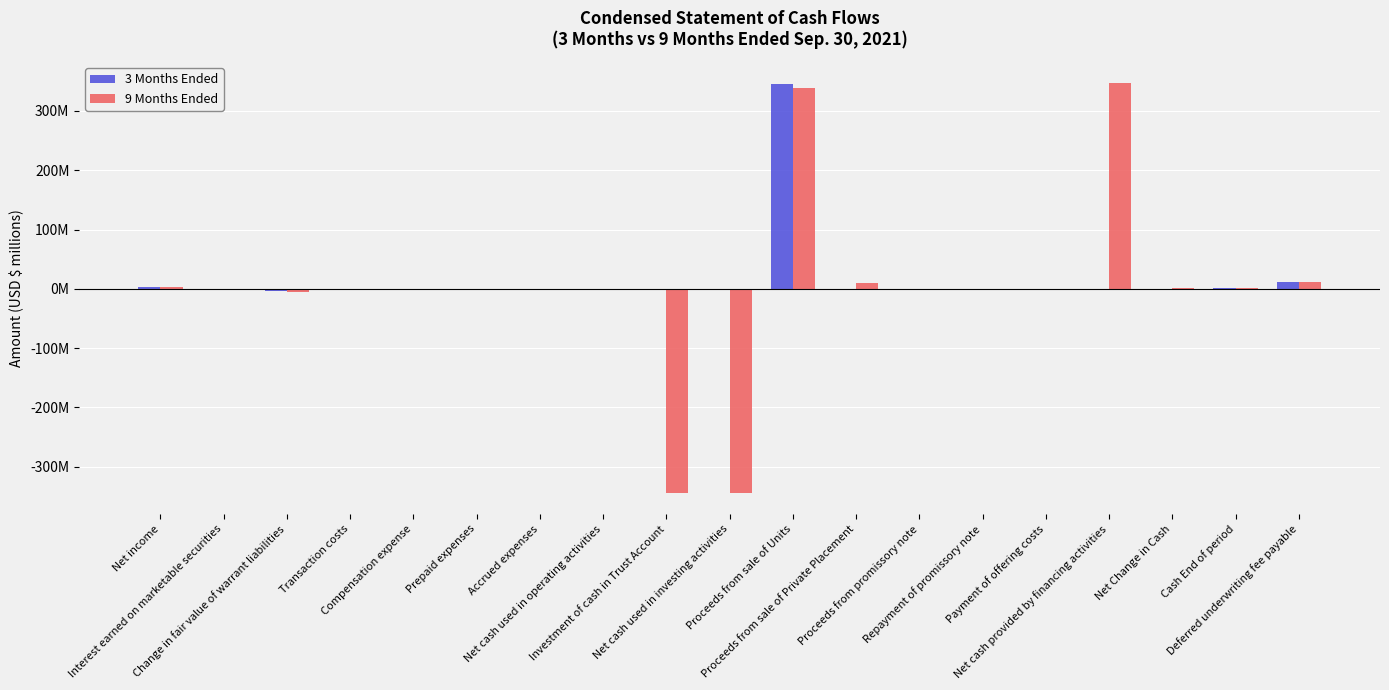

Are the bars grouped side by side (vs. stacked)?

Yes